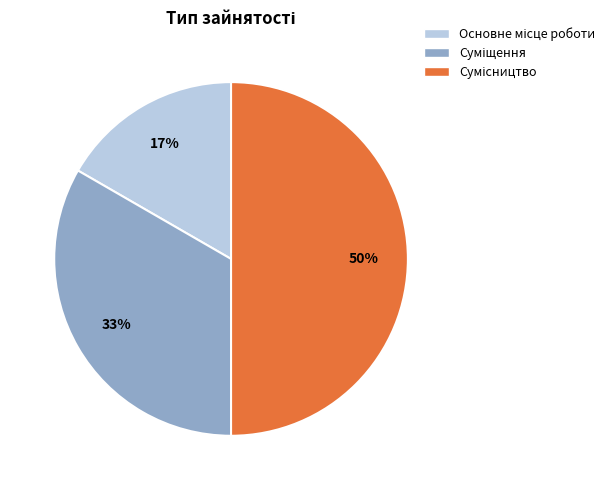

To the nearest percent, what is the difference between the largest and smallest slice percentages?

33%